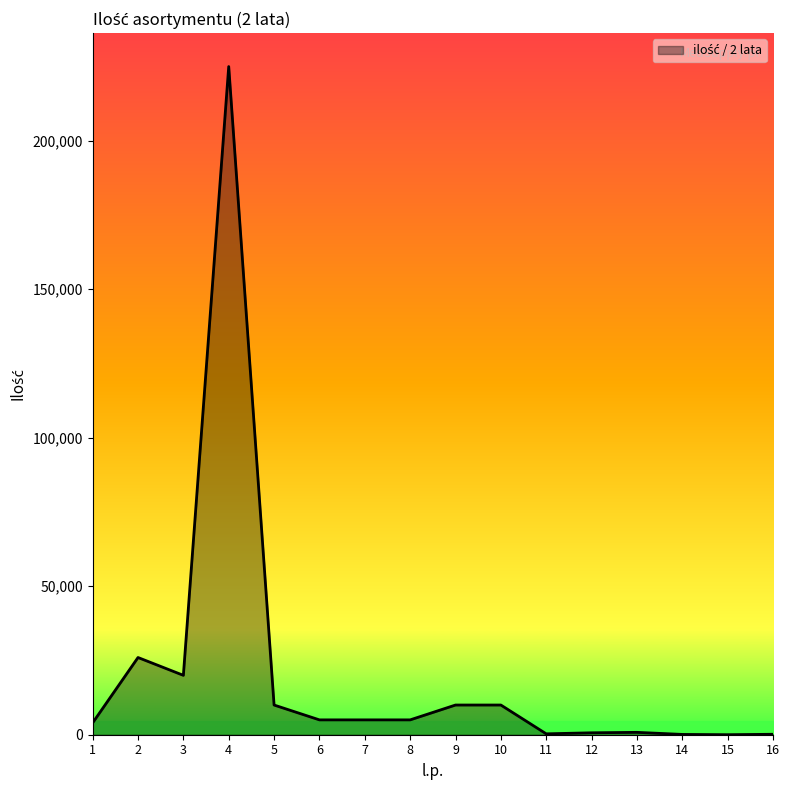

How many categories are shown in the chart?

16